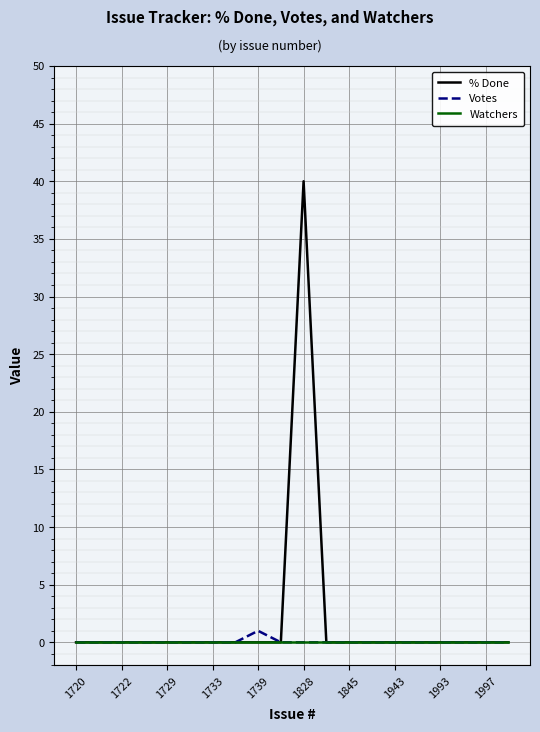

Rank the series by their maximum value, from lowest to highest.

Watchers, Votes, % Done